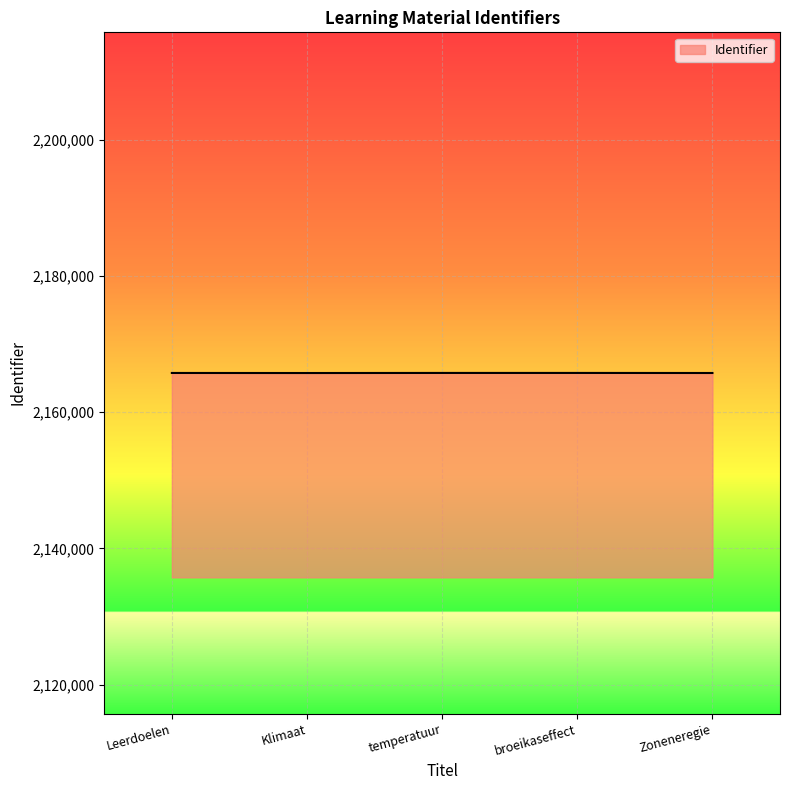

How many distinct data groups are displayed?

1